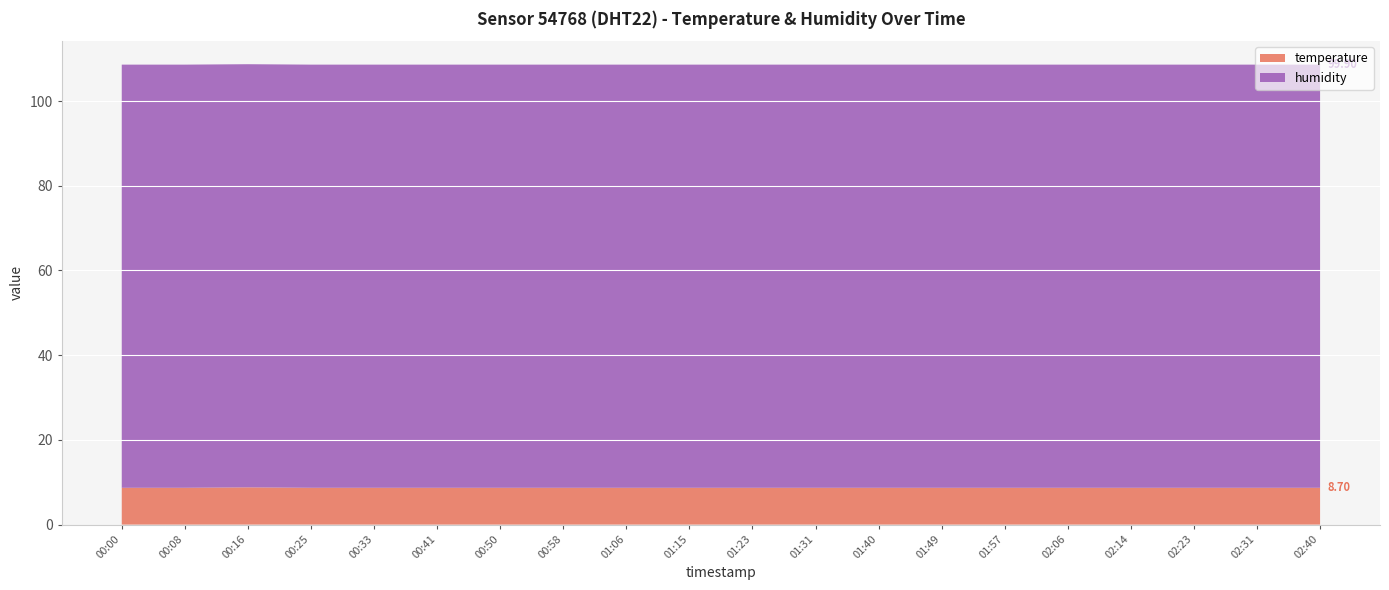

Reading left to right, what are all the values shown in this chart?

temperature: 00:00=8.7	00:08=8.7	00:16=8.8	00:25=8.7	00:33=8.7	00:41=8.7	00:50=8.7	00:58=8.7	01:06=8.7	01:15=8.7	01:23=8.7	01:31=8.7	01:40=8.7	01:49=8.7	01:57=8.7	02:06=8.7	02:14=8.7	02:23=8.7	02:31=8.7	02:40=8.7
humidity: 00:00=99.9	00:08=99.9	00:16=99.9	00:25=99.9	00:33=99.9	00:41=99.9	00:50=99.9	00:58=99.9	01:06=99.9	01:15=99.9	01:23=99.9	01:31=99.9	01:40=99.9	01:49=99.9	01:57=99.9	02:06=99.9	02:14=99.9	02:23=99.9	02:31=99.9	02:40=99.9